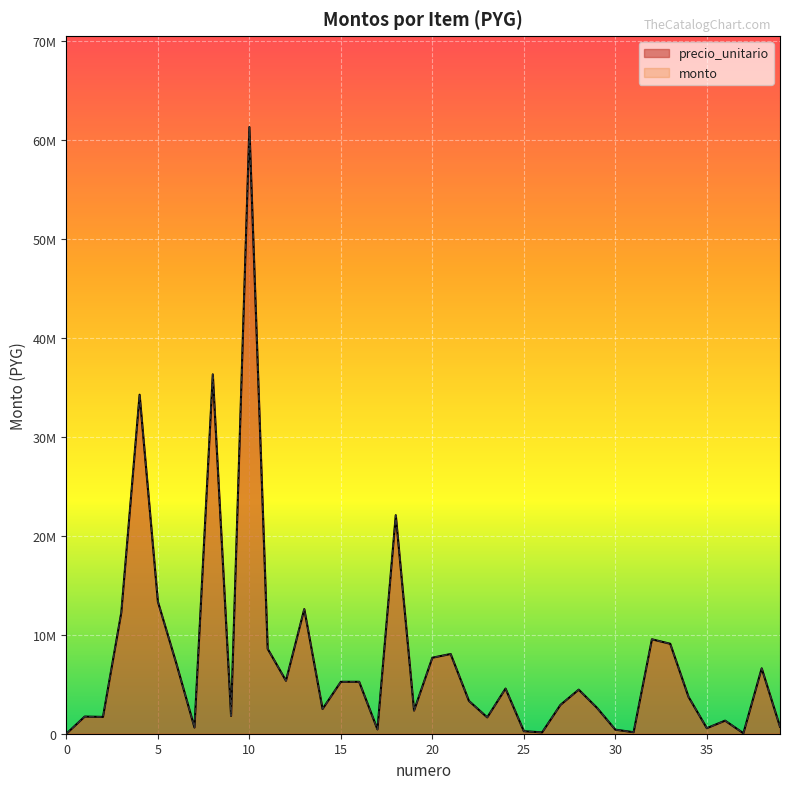

What is the total value across all series at 8?

72662000